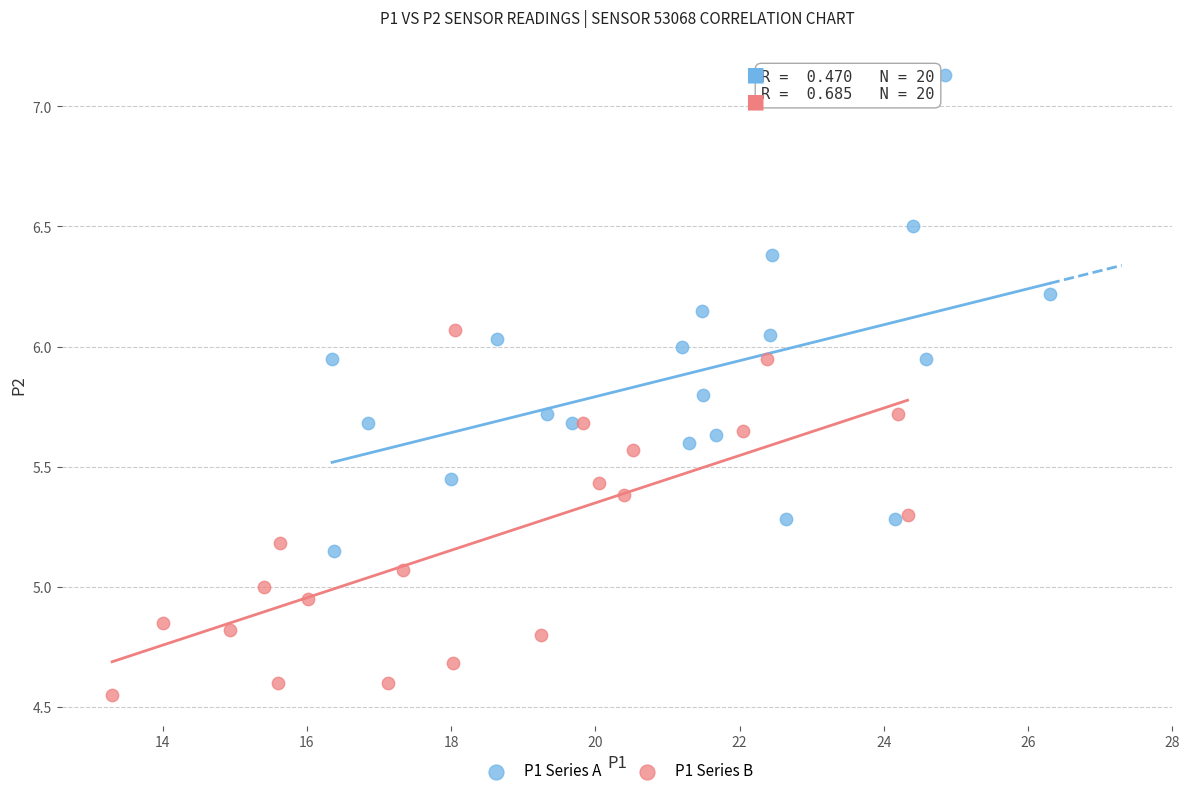

Which series reaches the minimum Y coordinate?

P1 Series B